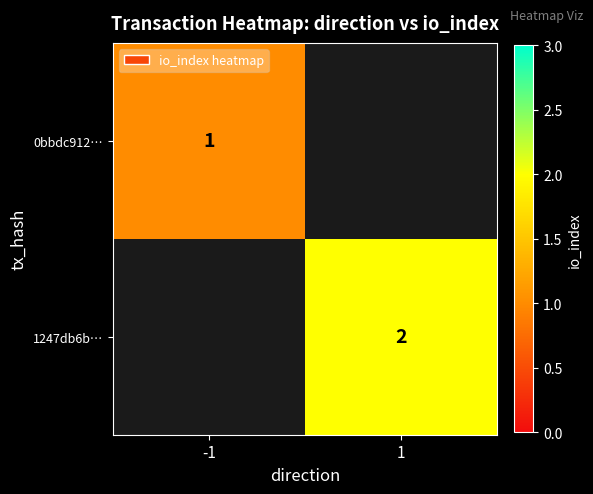

Which has a higher value, 1 or -1?

-1